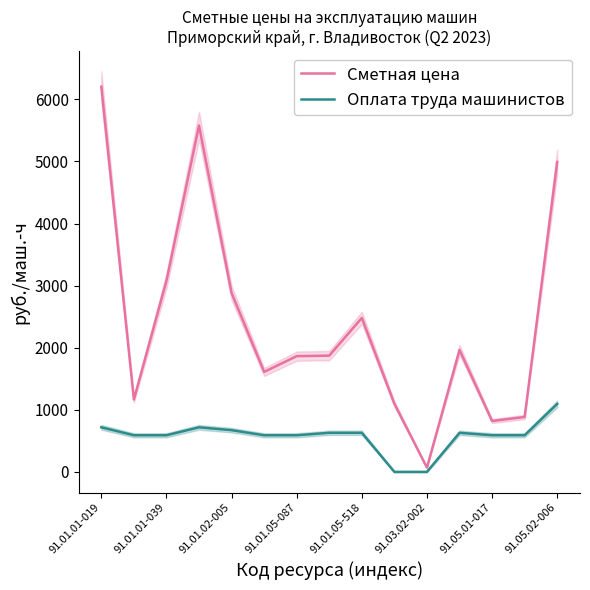

True or false: Сметная цена and Оплата труда машинистов intersect in this chart.

False